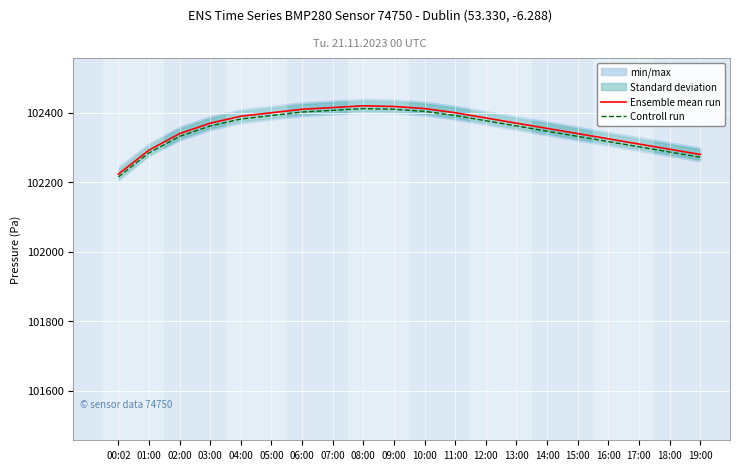

What is the label of the 13th point from the right?

07:00